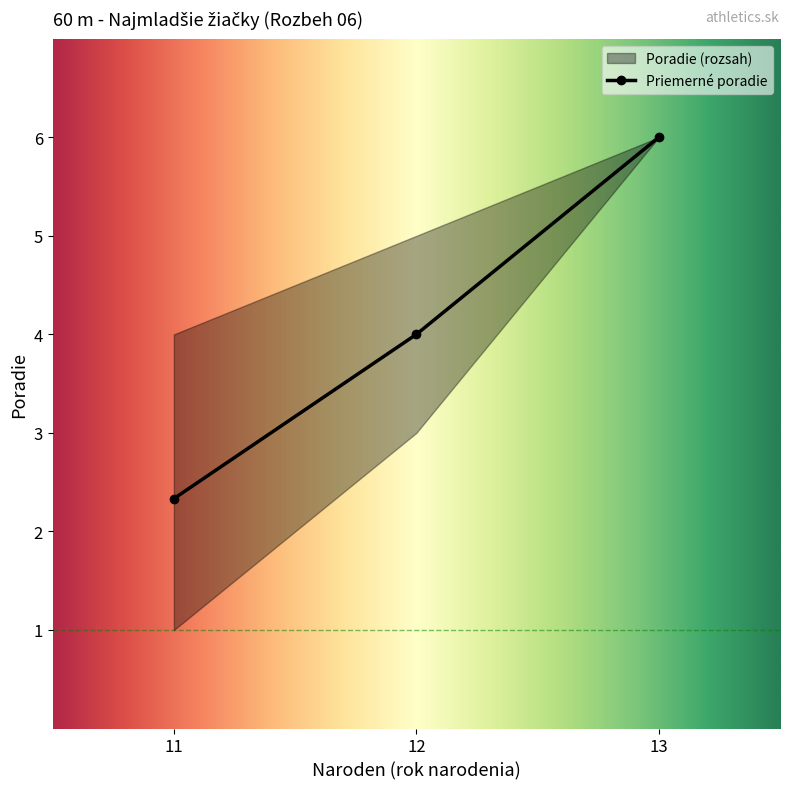

What is the difference between the second highest and second lowest values?

3